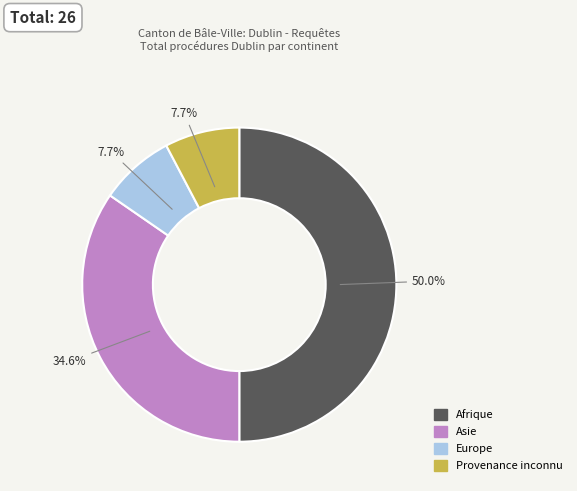

To the nearest percent, what is the average slice percentage?

25%